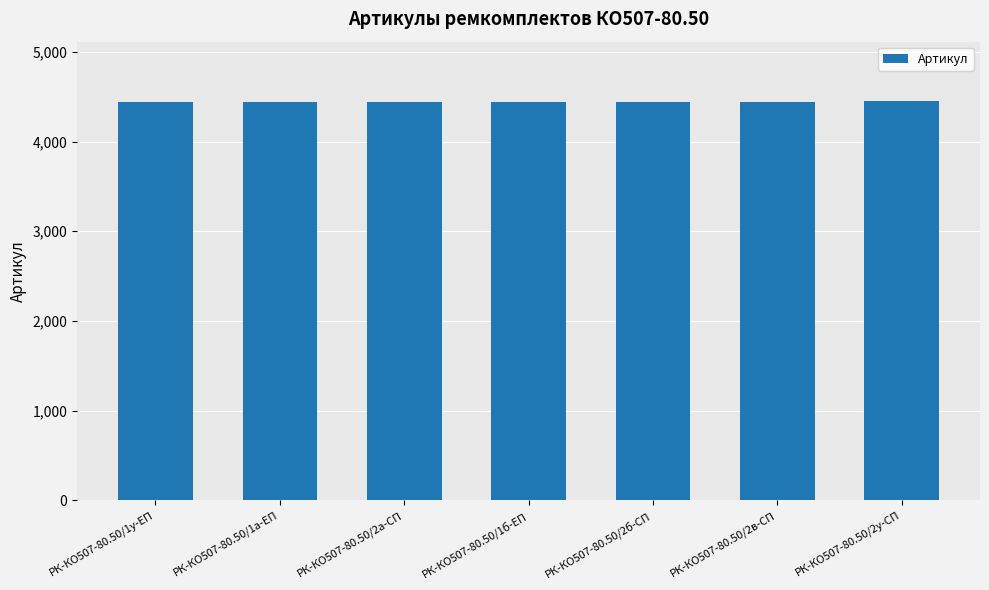

What is the smallest value displayed?

4440